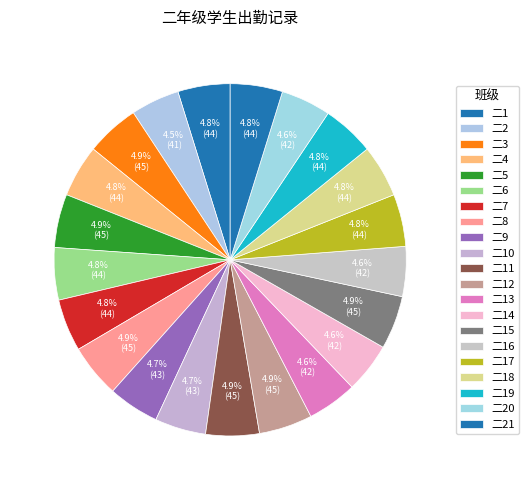

Approximately how many times larger is the value at 二15 compared to 二9?

1.0